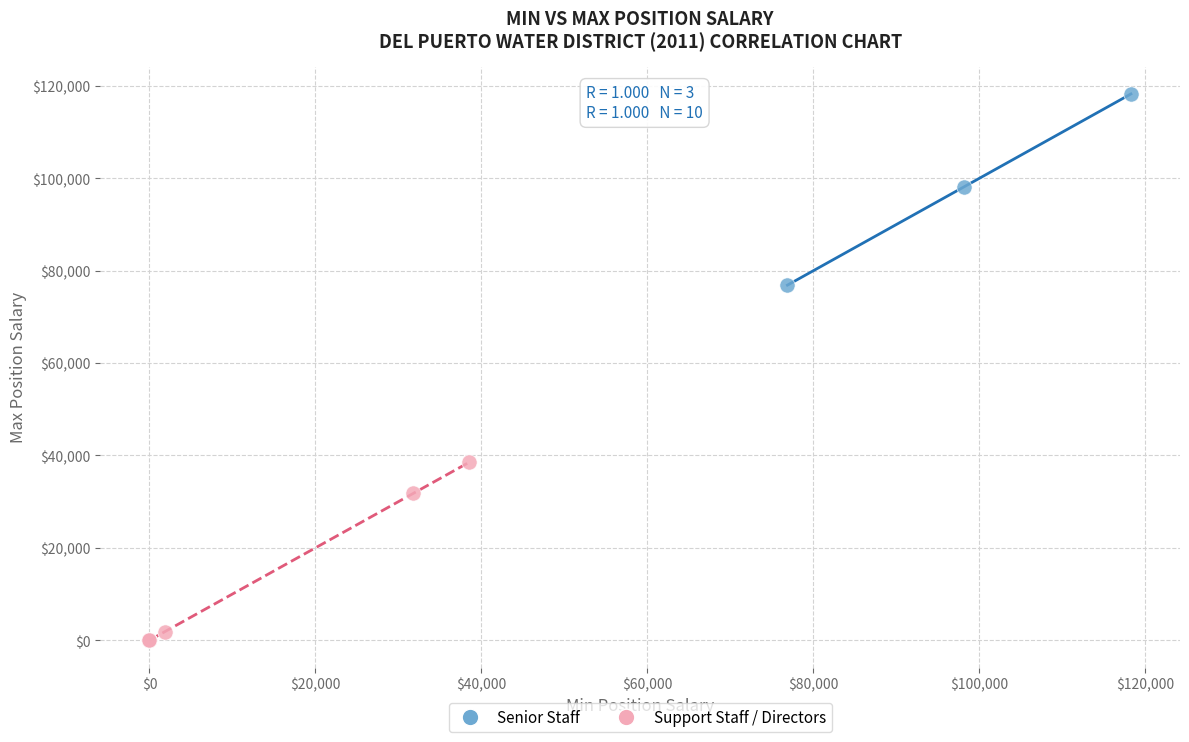

Which series contains the lowest Y value?

Support Staff / Directors